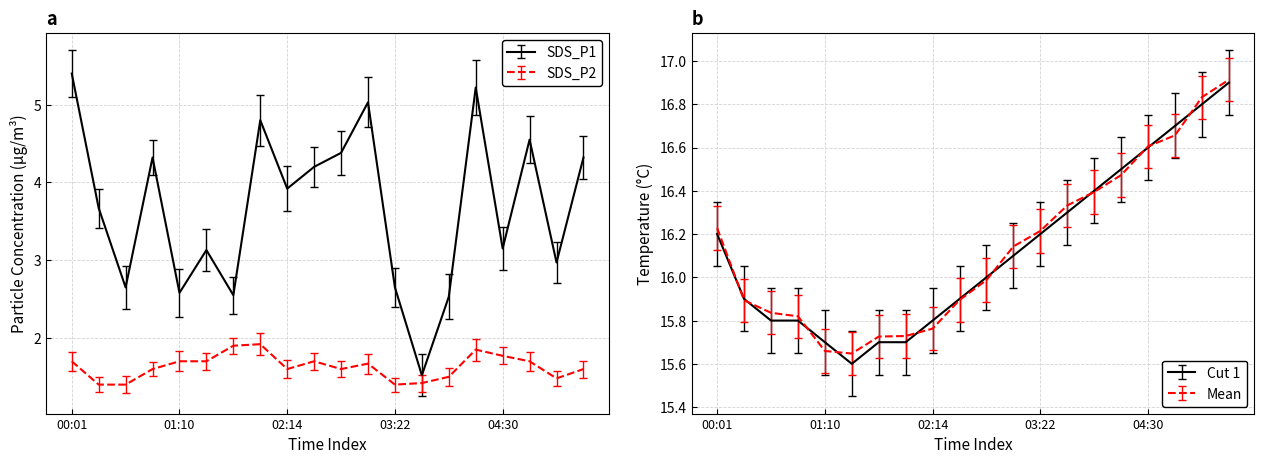

True or false: Temp has a value of 16.8 at 05:04.

True